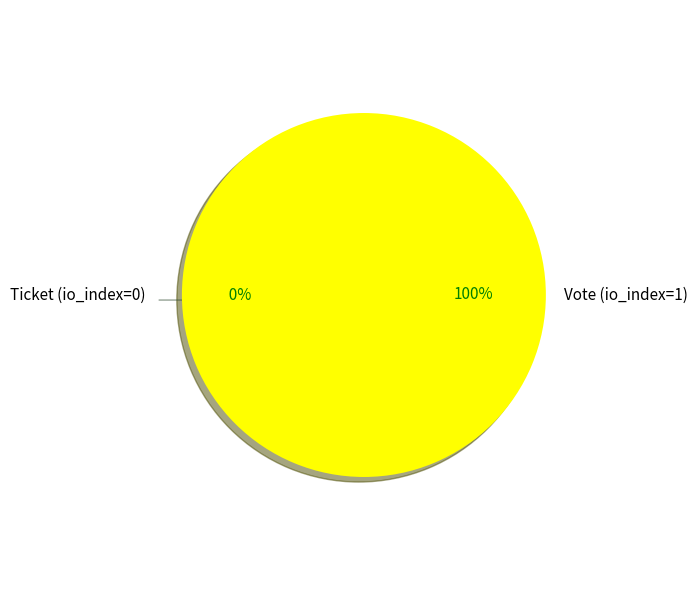

Which slice is the smallest?

Ticket (io_index=0)